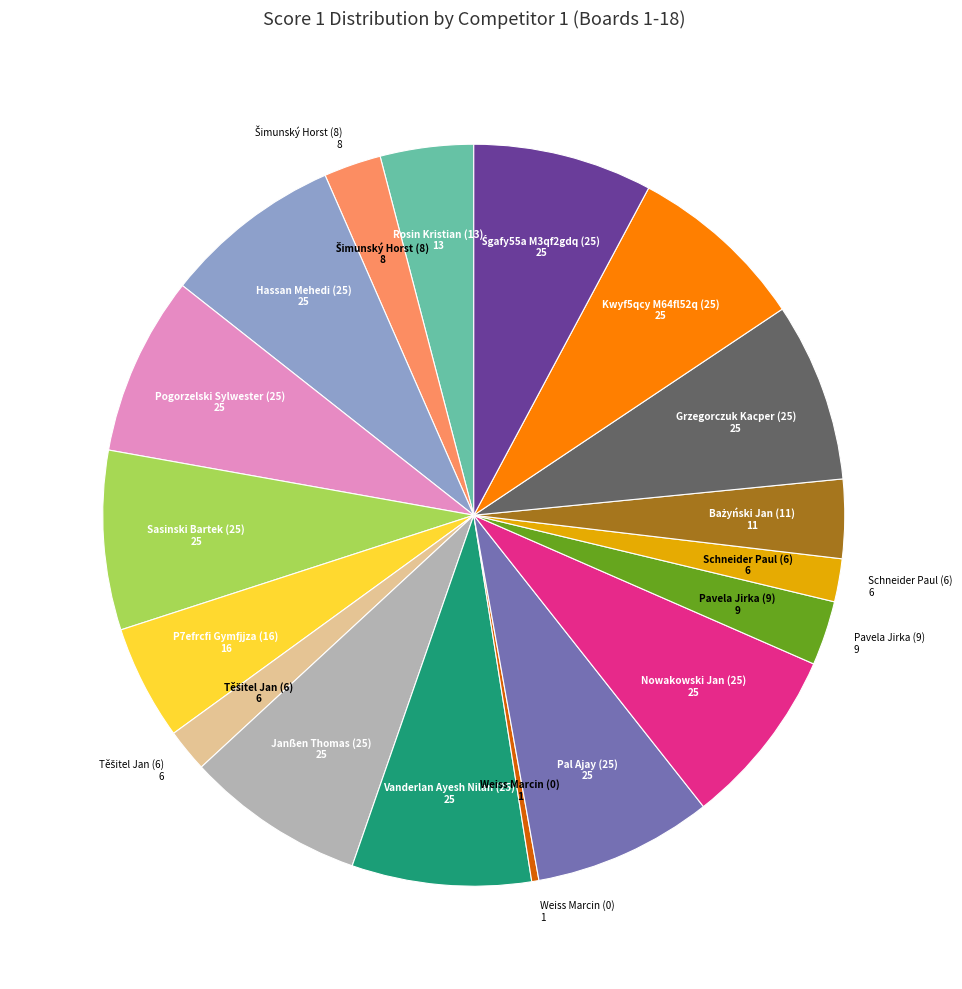

Does any single category account for the majority?

No